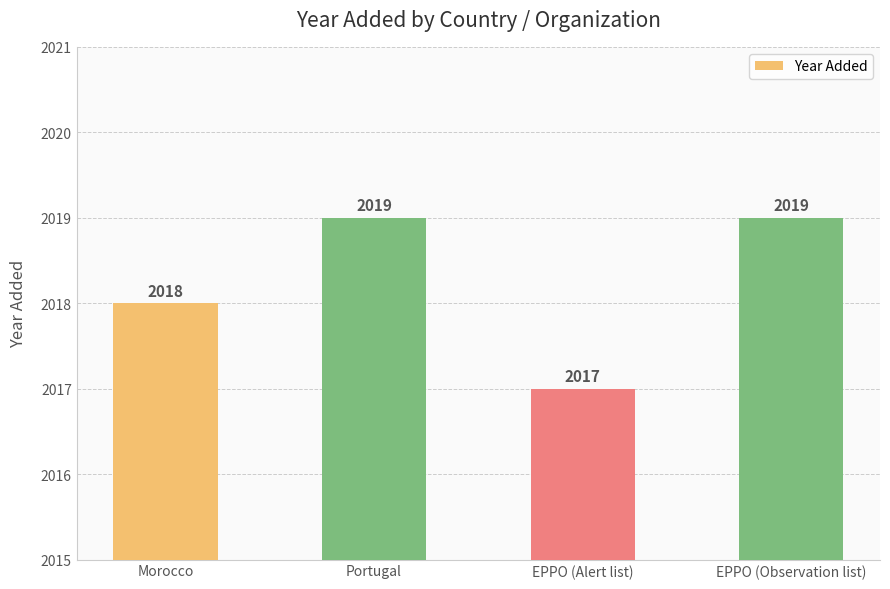

Is it true that the value at Morocco is 3208?

False